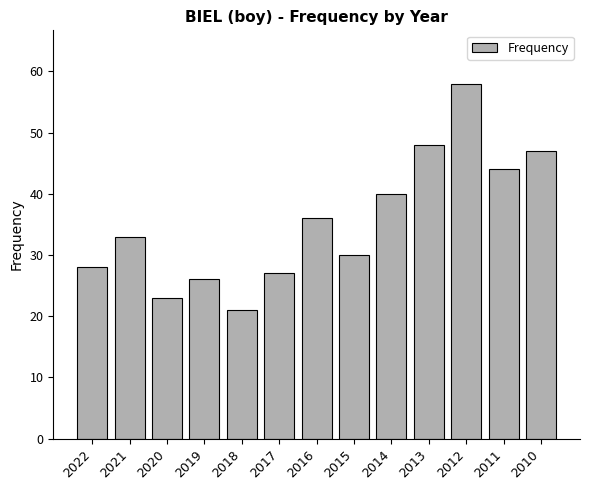

Which label corresponds to the smallest value in the chart?

2018